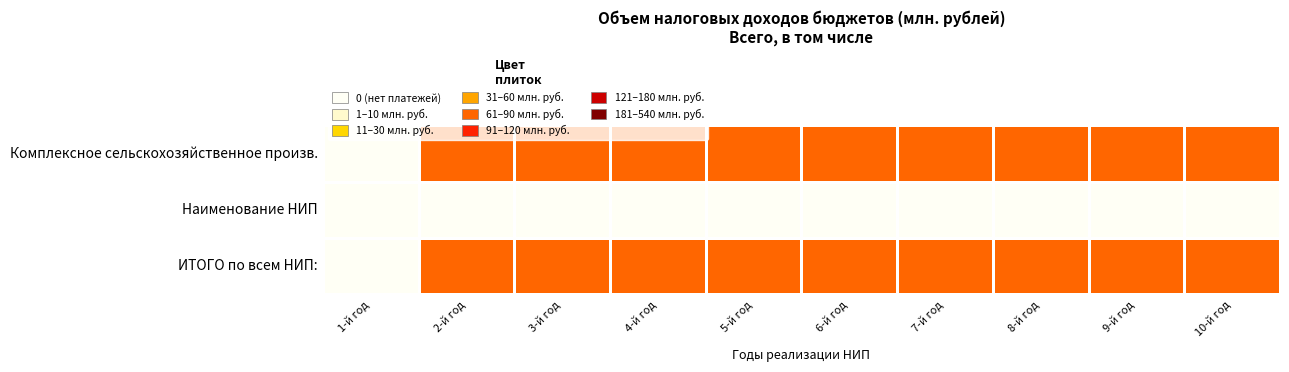

How many distinct data groups are displayed?

3